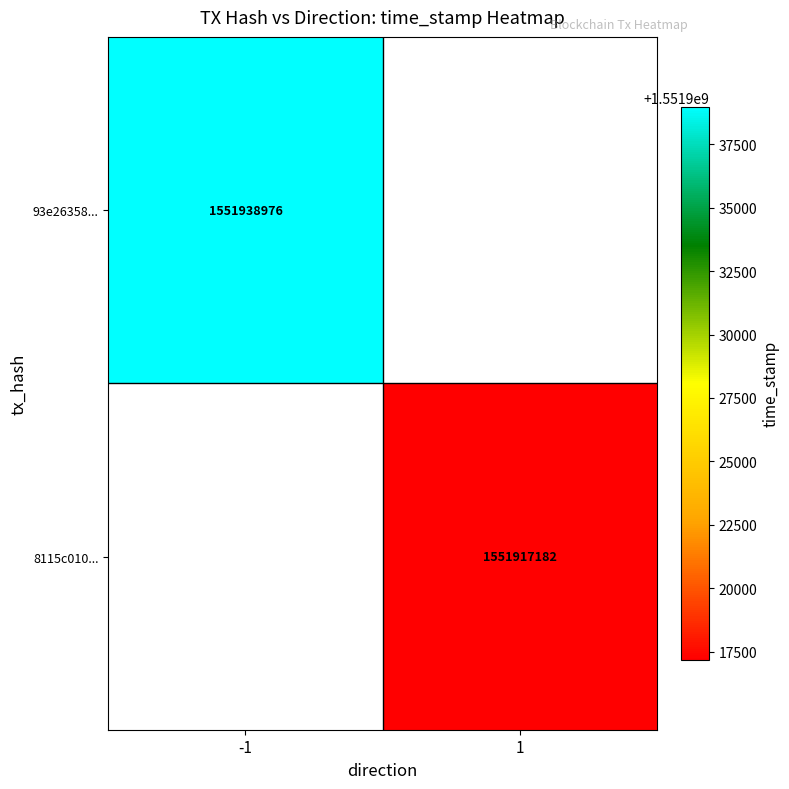

True or false: 8115c010... has a value of 1551917182 at 1.

True